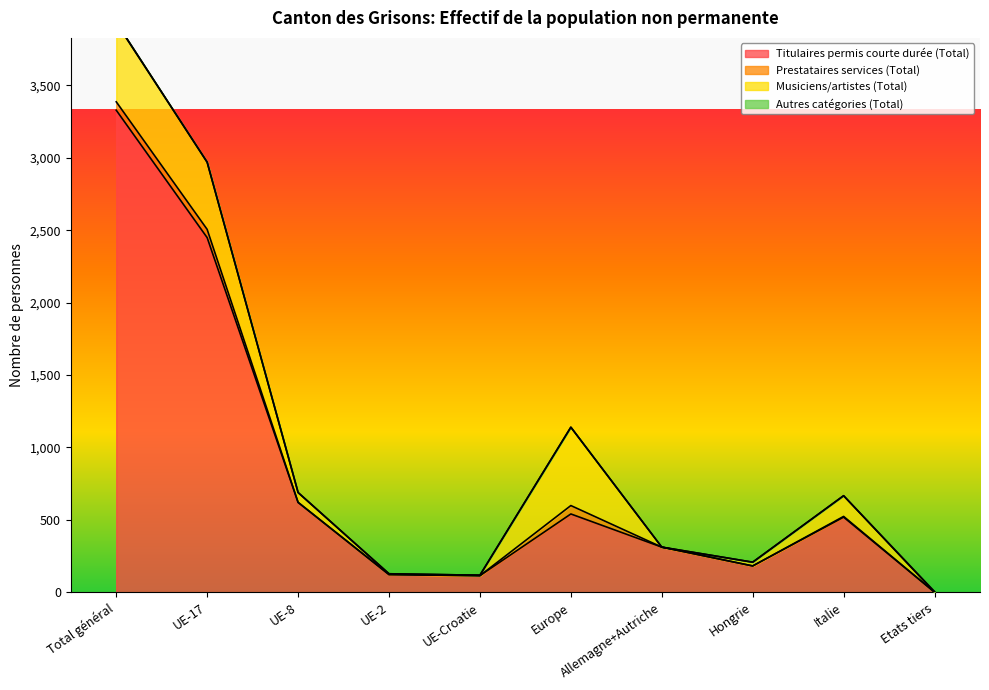

Where is the first local maximum for Prestataires services (Total)?

UE-2